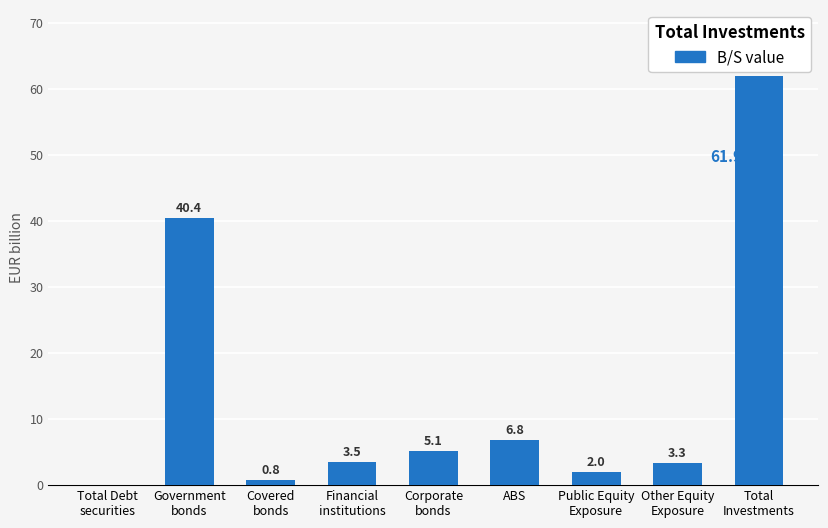

What is the sum of the values at ABS and Total
Investments?

68.7